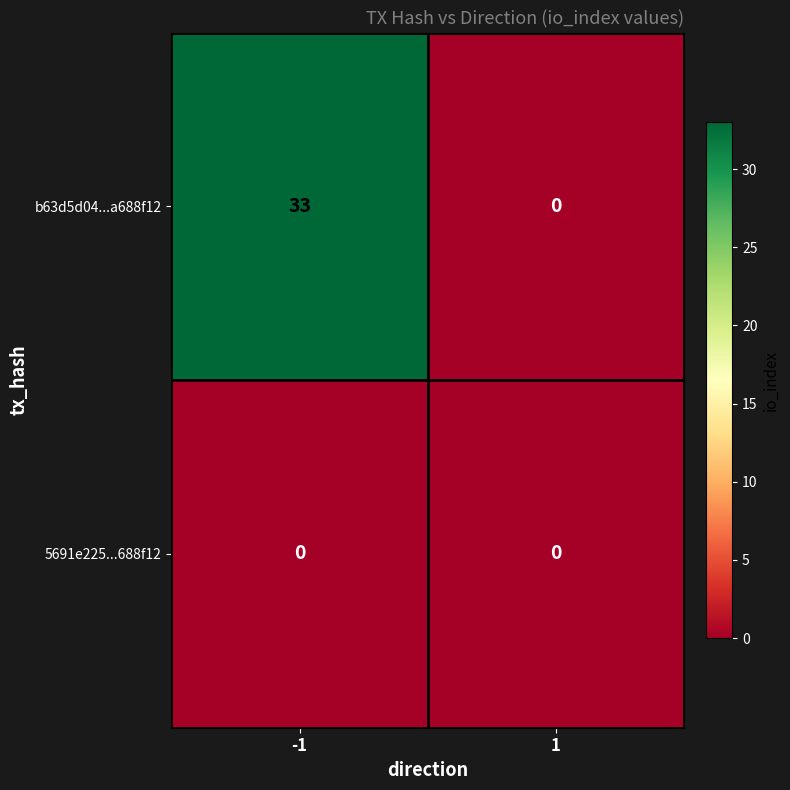

Which series has the largest total across all categories?

b63d5d04...a688f12